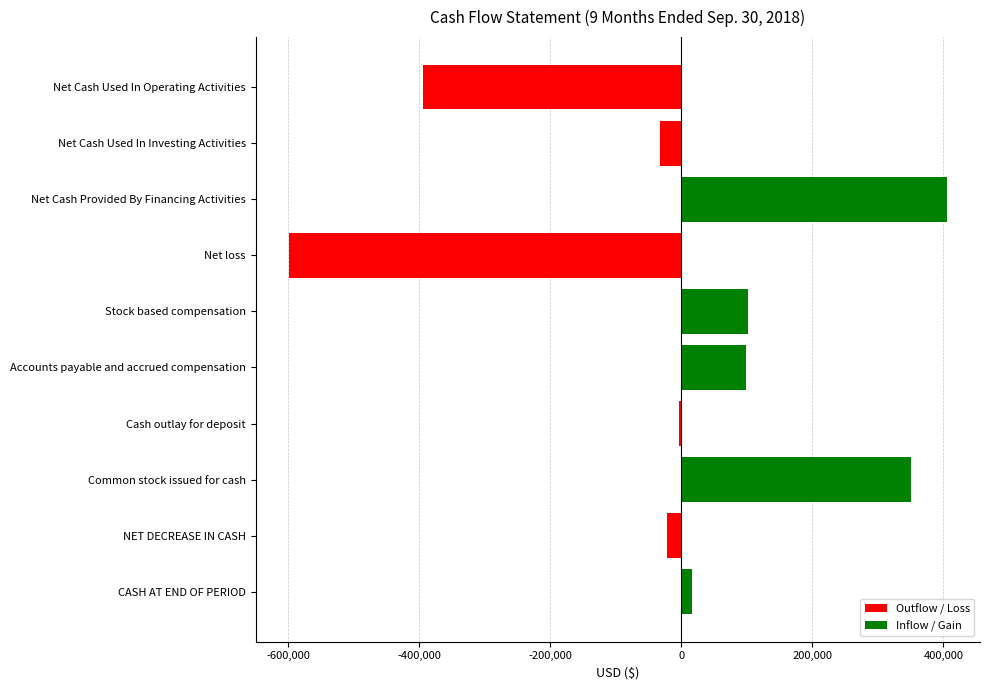

What is the difference between the second highest and minimum values?

949121